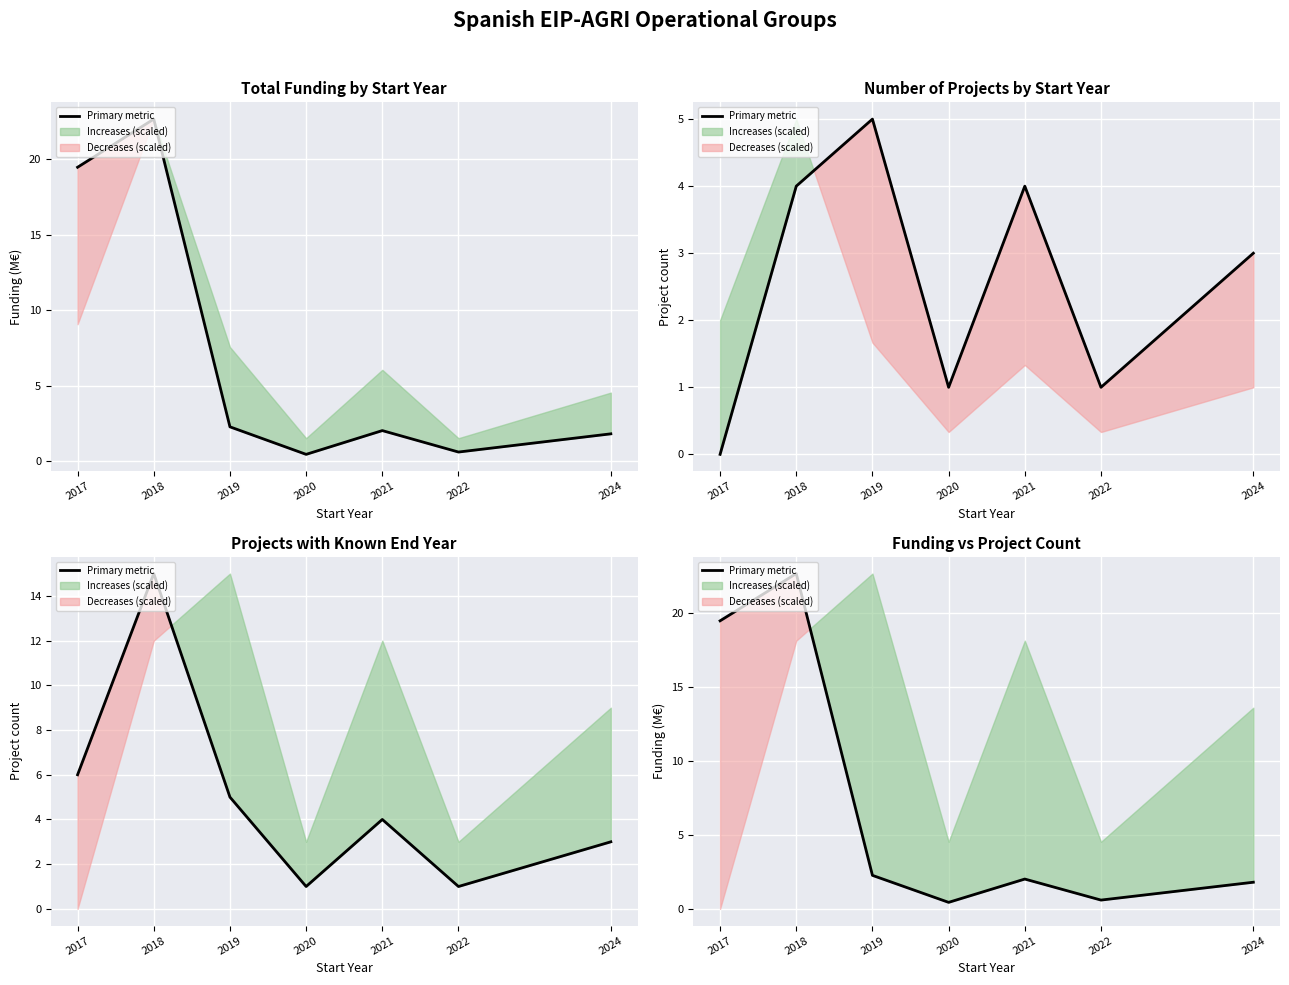

The chart shows a value of 0.6 at 2022. True or false?

True